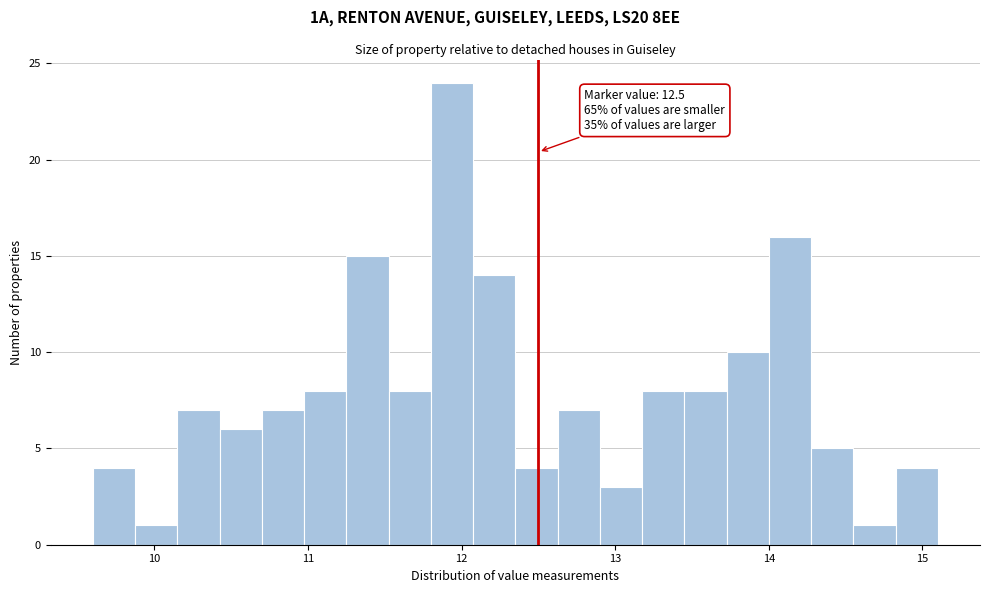

Around what value on the x-axis is the tallest bar? Give the approximate position of its centre, as read against the axis.

11.9